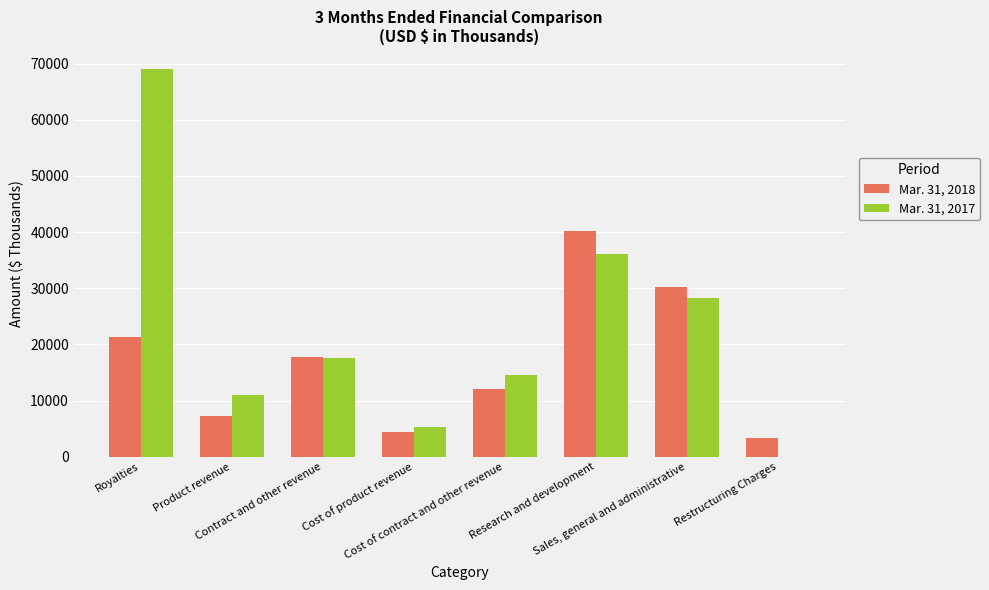

The value of Mar. 31, 2018 at Research and development is 40117. True or false?

True